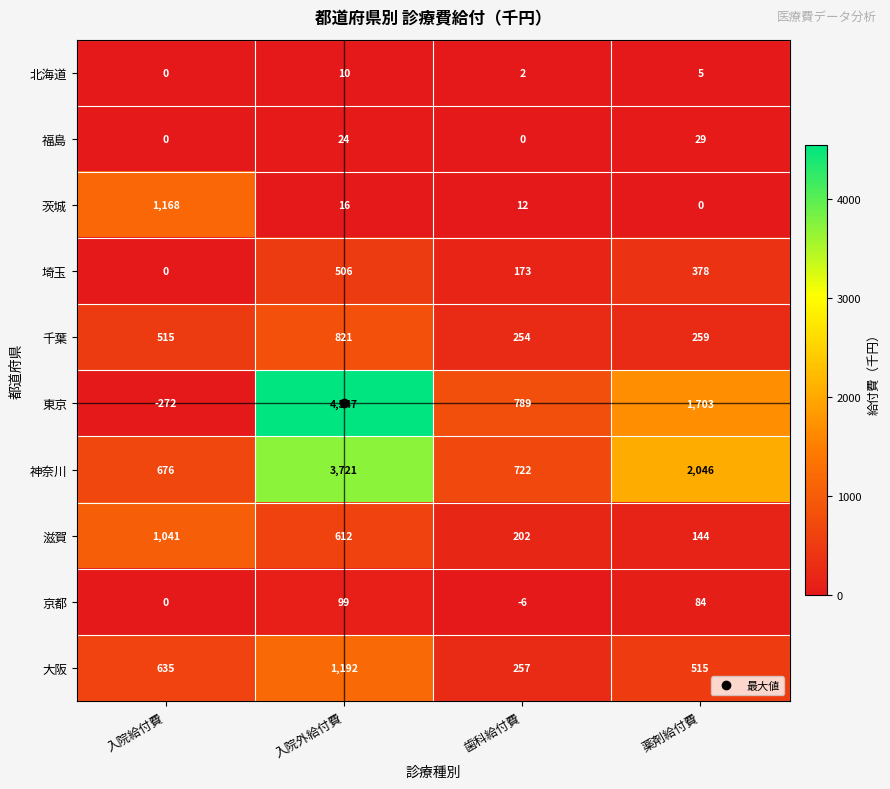

At how many categories does at least one series exceed 432?

4